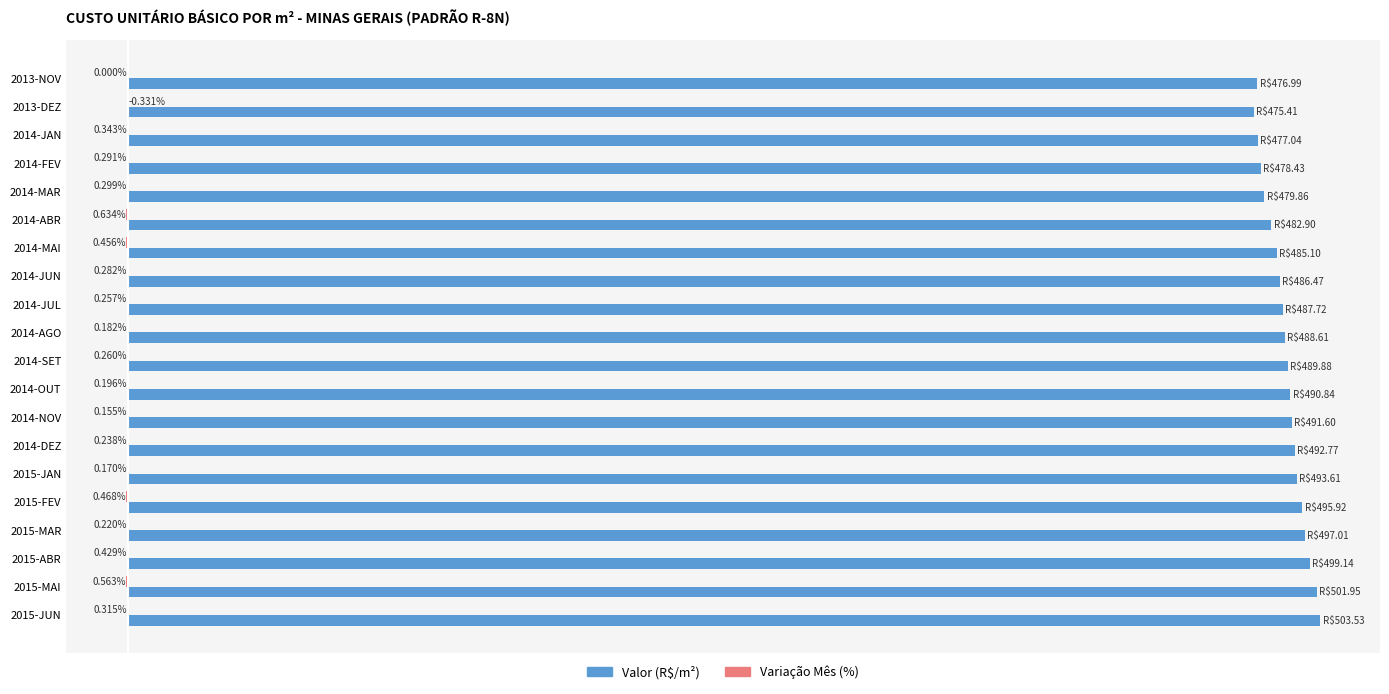

Rank the series by their maximum value, from lowest to highest.

Variação Mês (%), Valor (R$/m²)